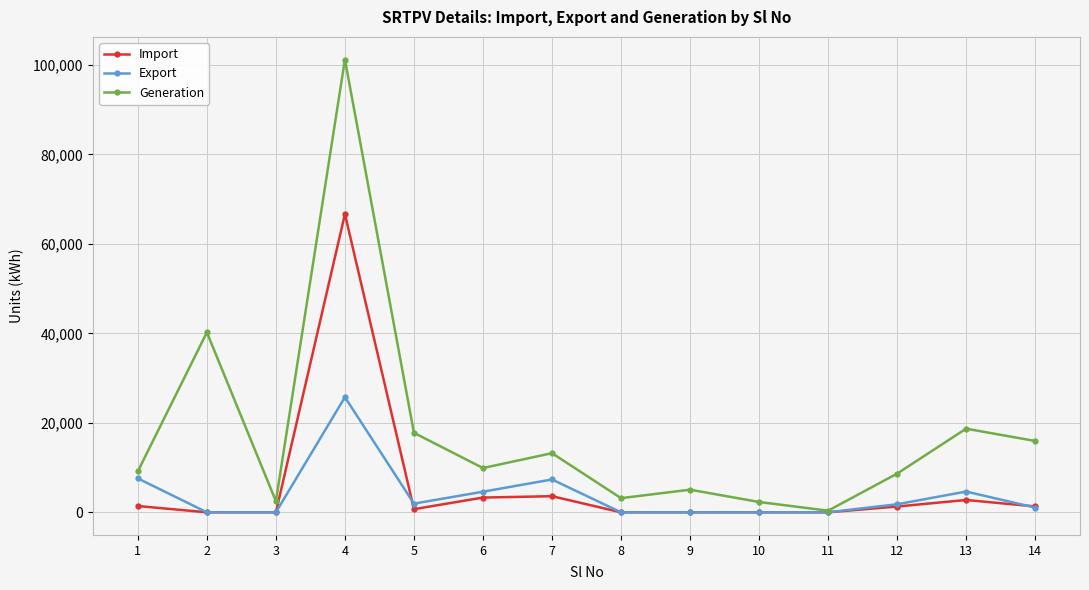

Rank the series by their maximum value, from highest to lowest.

Generation, Import, Export